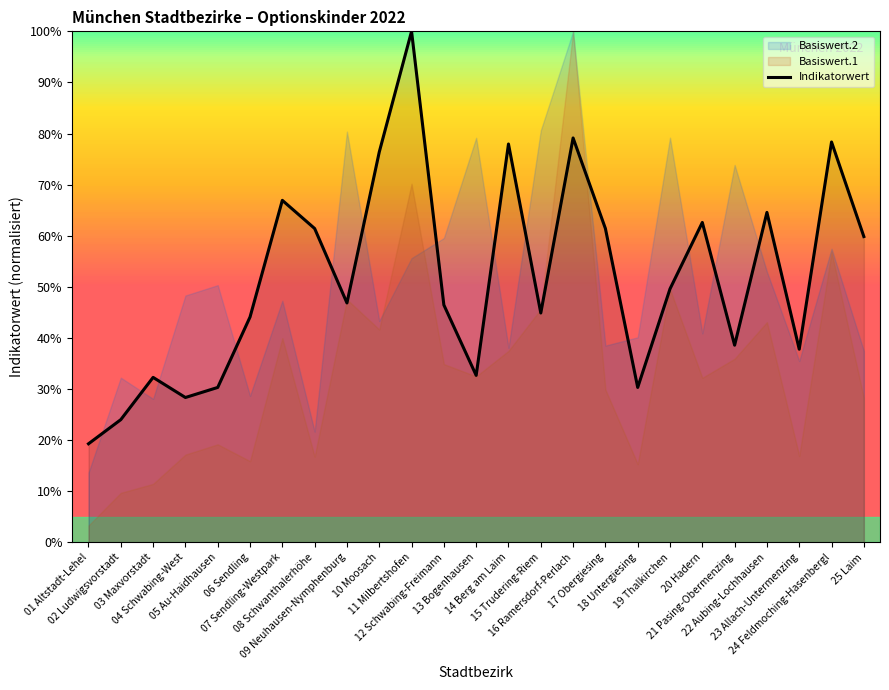

Reading left to right, list all the values displayed in this chart.

01 Altstadt-Lehel=19.3	02 Ludwigsvorstadt=24.0	03 Maxvorstadt=32.3	04 Schwabing-West=28.3	05 Au-Haidhausen=30.3	06 Sendling=44.1	07 Sendling-Westpark=66.9	08 Schwanthalerhöhe=61.4	09 Neuhausen-Nymphenburg=46.9	10 Moosach=76.4	11 Milbertshofen=100.0	12 Schwabing-Freimann=46.5	13 Bogenhausen=32.7	14 Berg am Laim=78.0	15 Trudering-Riem=44.9	16 Ramersdorf-Perlach=79.1	17 Obergiesing=61.4	18 Untergiesing=30.3	19 Thalkirchen=49.6	20 Hadern=62.6	21 Pasing-Obermenzing=38.6	22 Aubing-Lochhausen=64.6	23 Allach-Untermenzing=37.8	24 Feldmoching-Hasenbergl=78.3	25 Laim=59.8